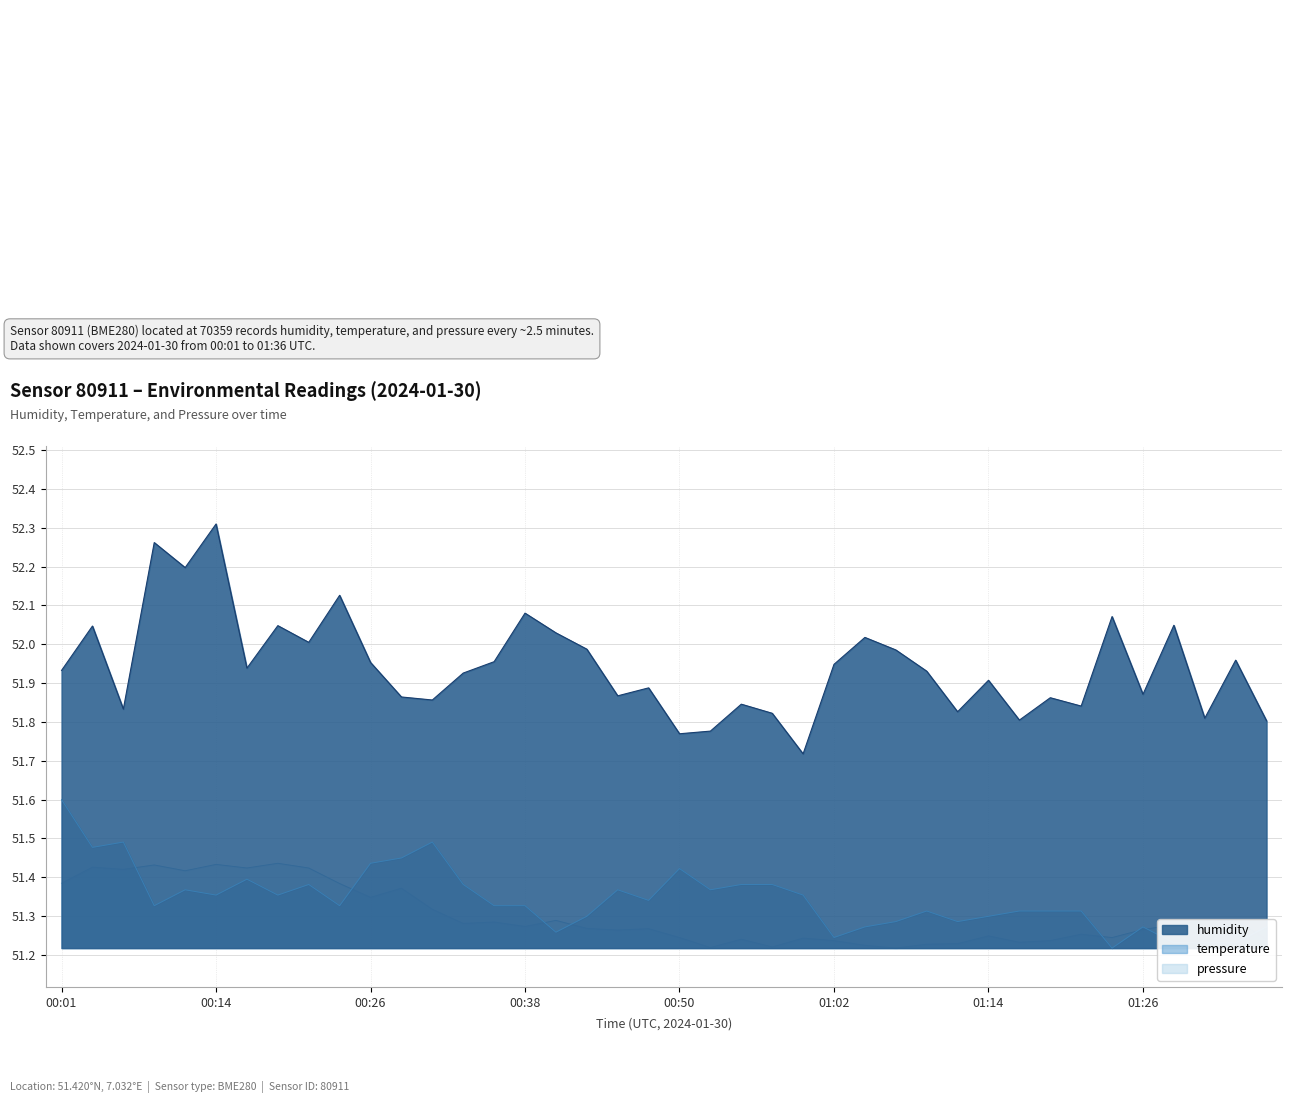

What is the minimum value for temperature?

51.2